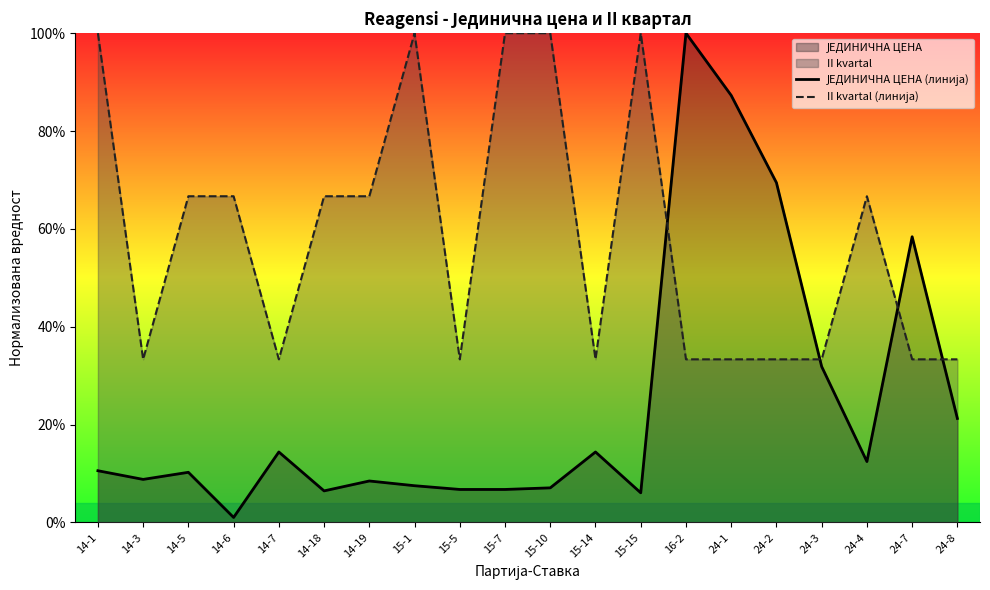

The II kvartal (линија) series shows 1.0 at 15-15. True or false?

True